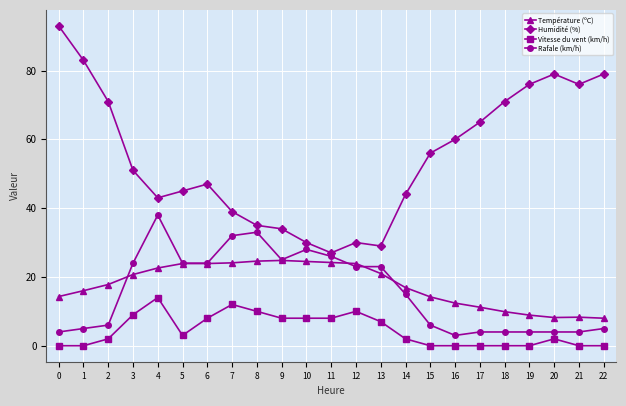

List the series in order of their peak value, lowest first.

Vitesse du vent (km/h), Température (ºC), Rafale (km/h), Humidité (%)